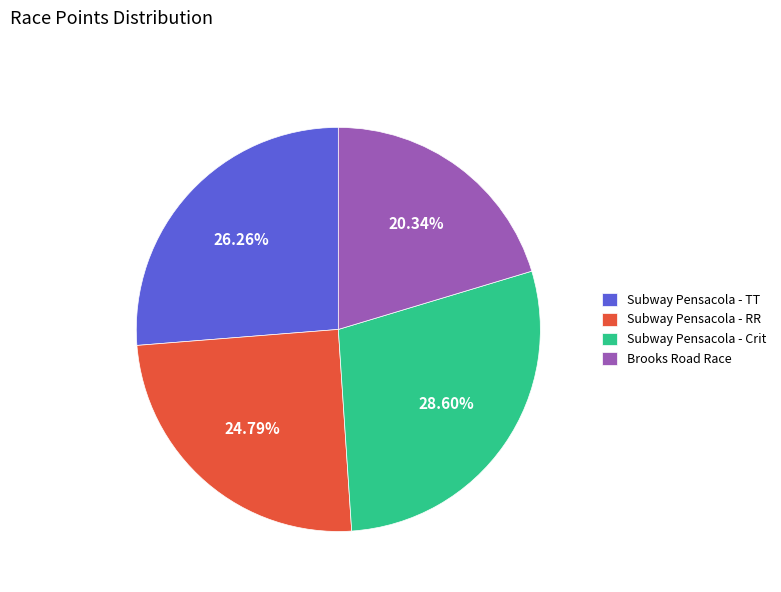

Does any single category account for the majority?

No